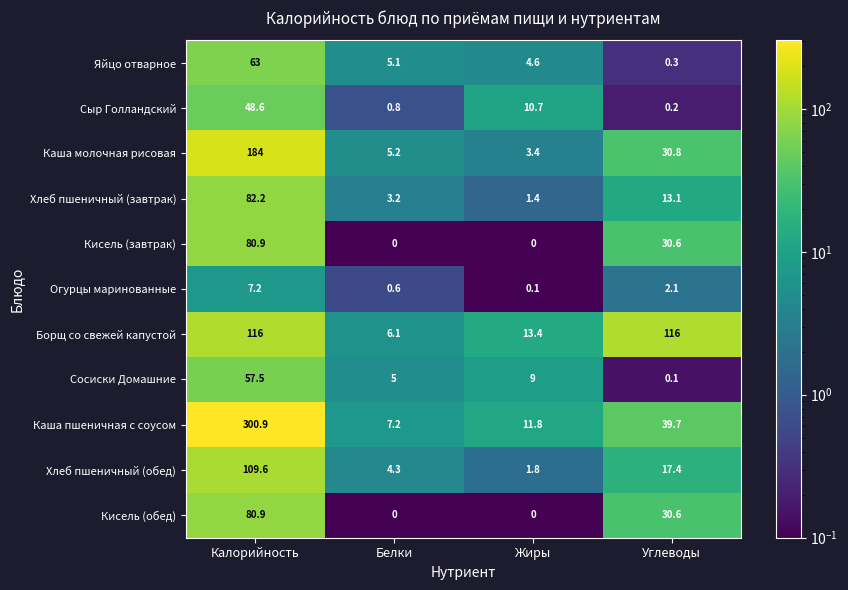

At which label does Хлеб пшеничный (завтрак) first exceed 13?

Калорийность